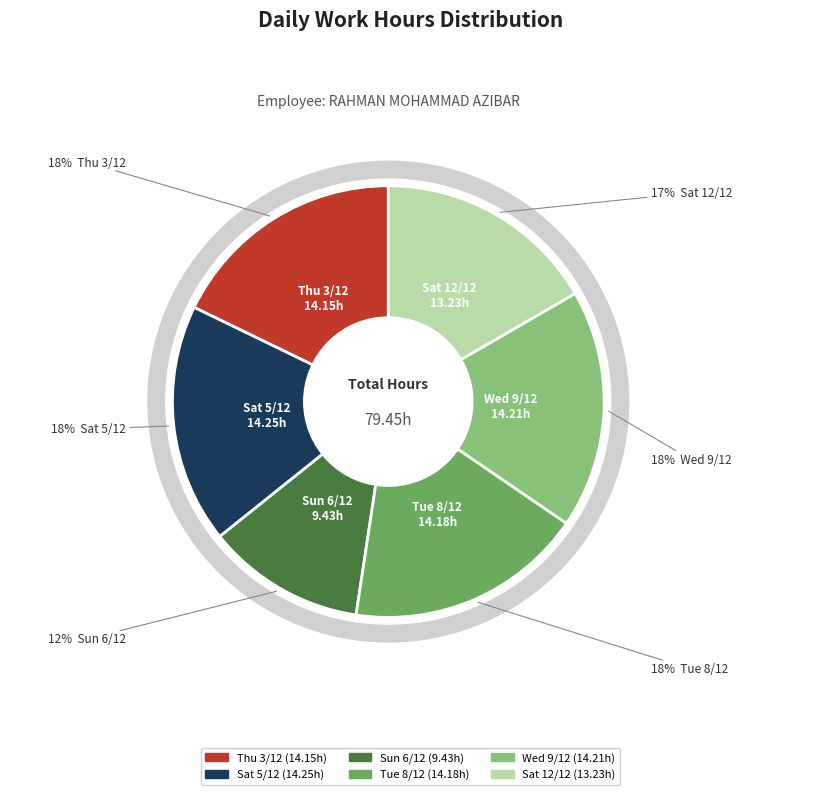

Is it true that Wed 9/12 is 18% of the pie?

True